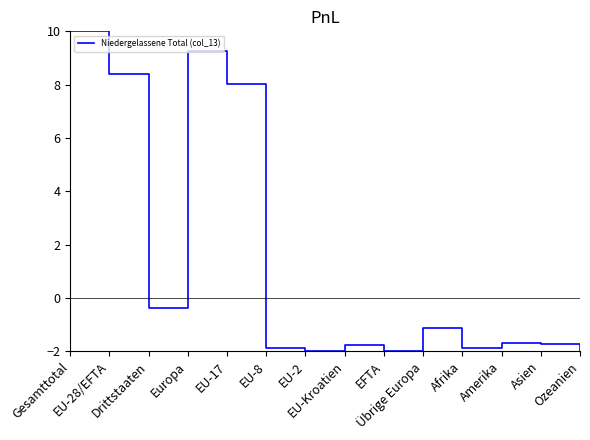

True or false: the data shows -2.9 at Amerika.

False